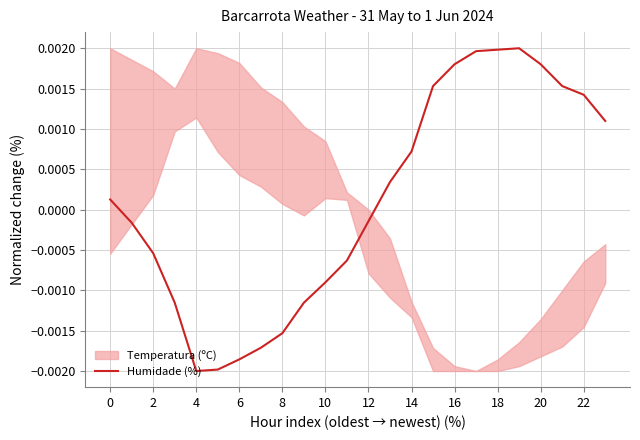

How many points are higher than both their immediate neighbors (excluding endpoints)?

1